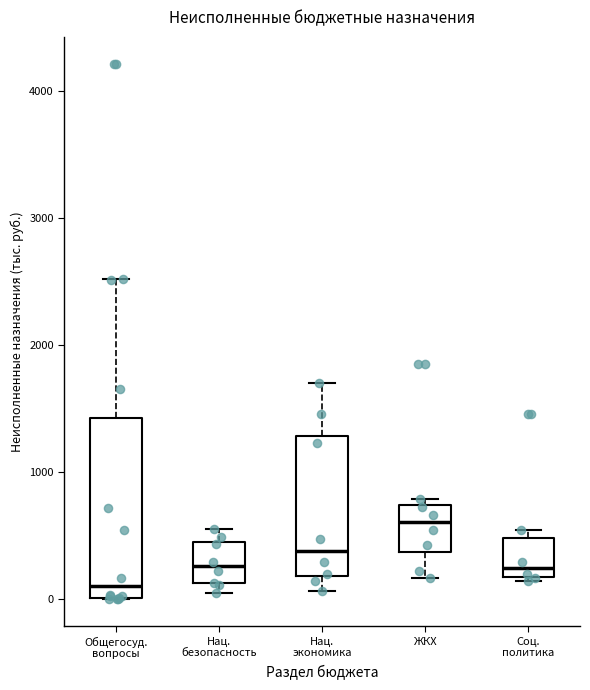

Which box has the highest median line?

ЖКХ